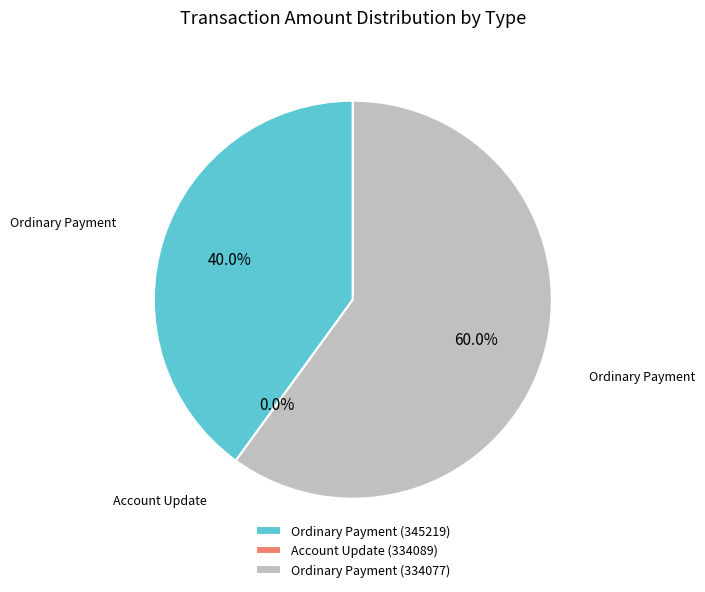

Rank the categories by value from highest to lowest.

Ordinary Payment (334077), Ordinary Payment (345219), Account Update (334089)